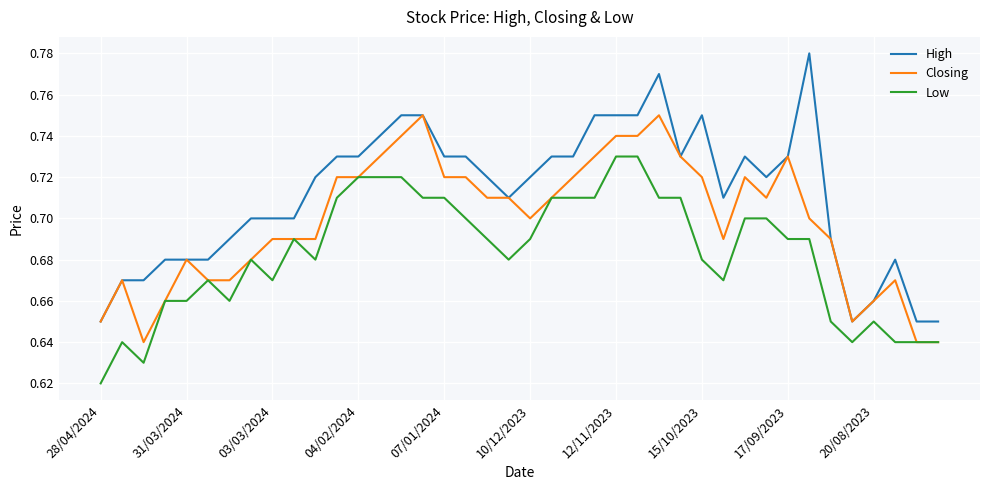

Rank the series by their maximum value, from lowest to highest.

Low, Closing, High